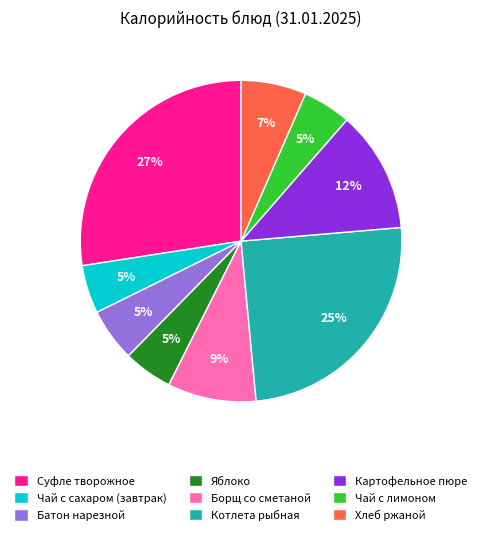

The Чай с лимоном slice represents 5% of the pie. True or false?

True